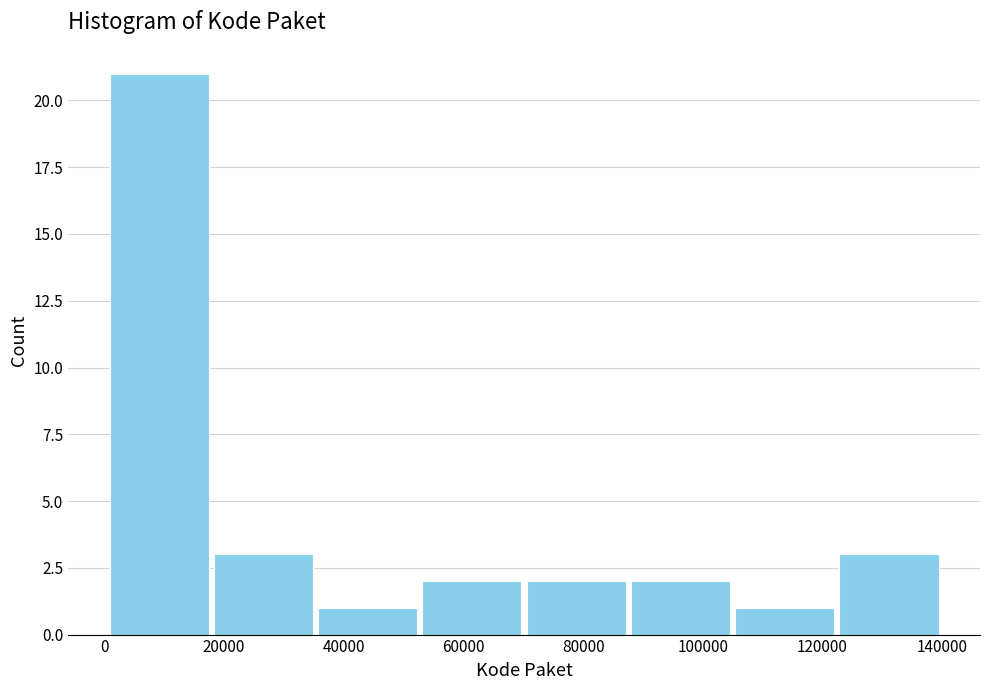

What is the height of the bar covering 0 to 18000 on the x-axis? Neither the bar edges nor the heights are printed on the chart, so give them approximately, as read against the axes.

21